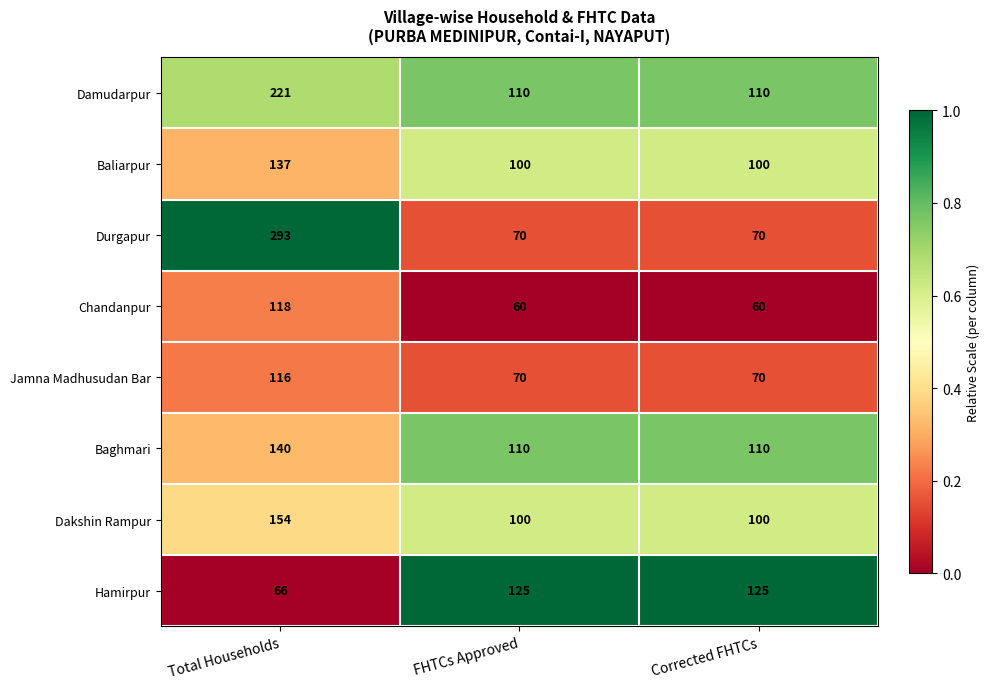

The Jamna Madhusudan Bar series shows 70 at FHTCs Approved. True or false?

True